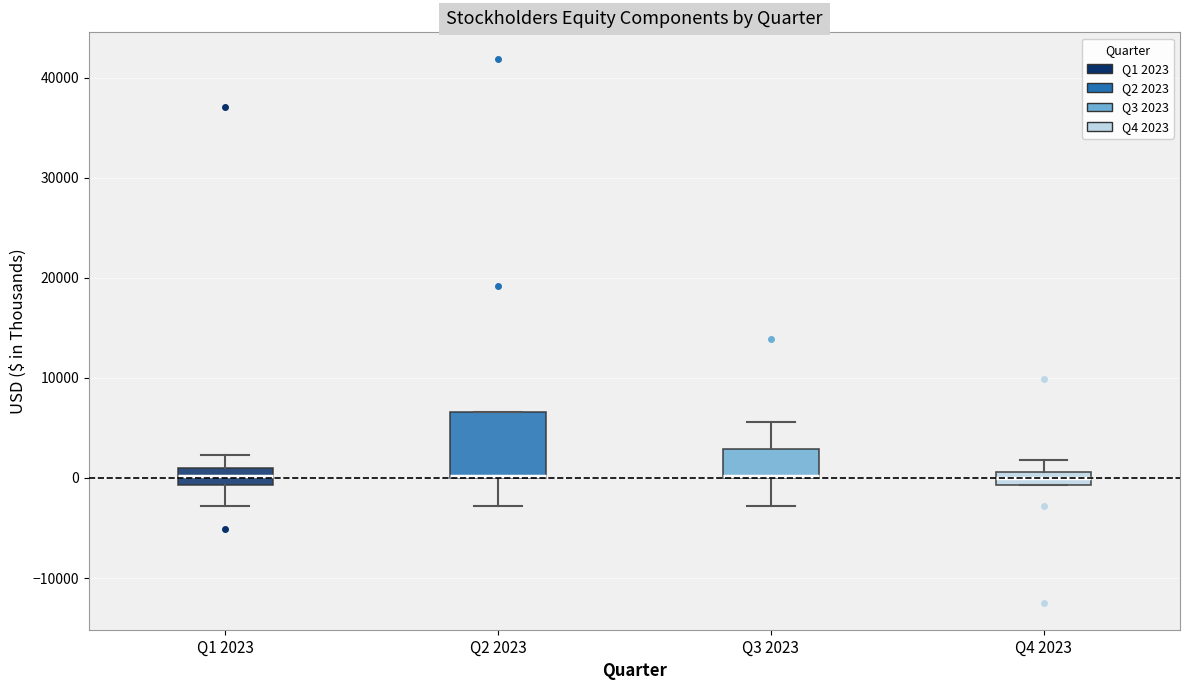

Where is the lower edge of the box for Q2 2023 on the y-axis? The values are not printed on the chart, so give them approximately, as read against the axis.

0